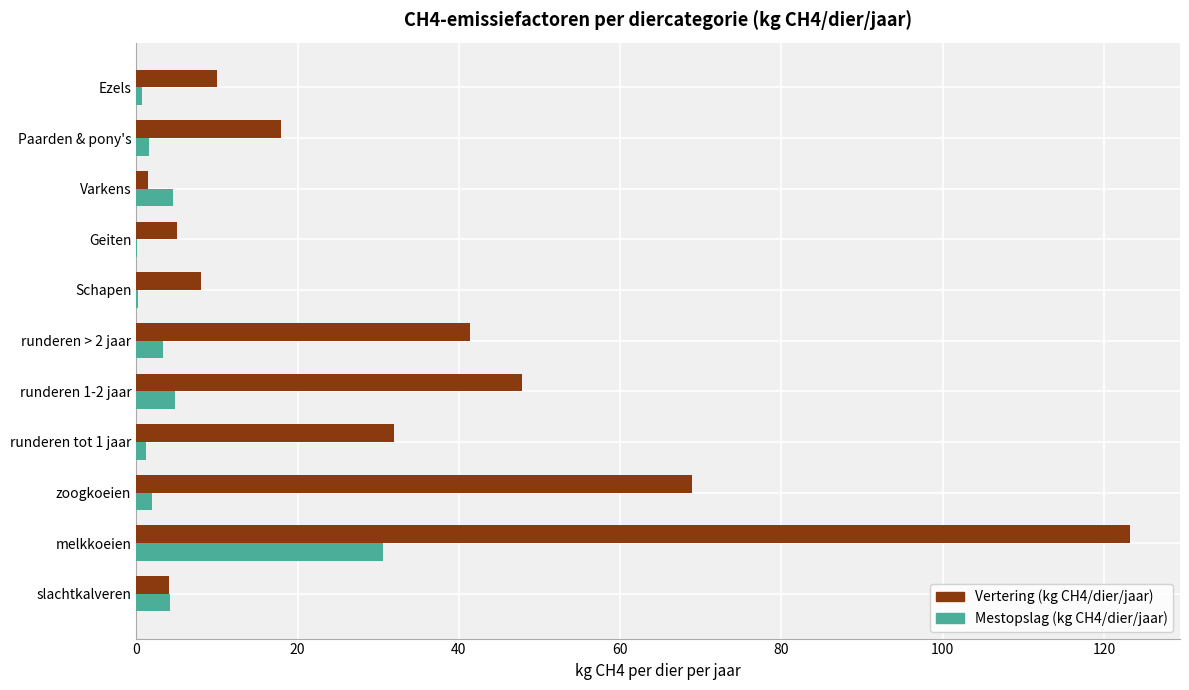

What is the sum of all Mestopslag (kg CH4/dier/jaar) values?

53.2